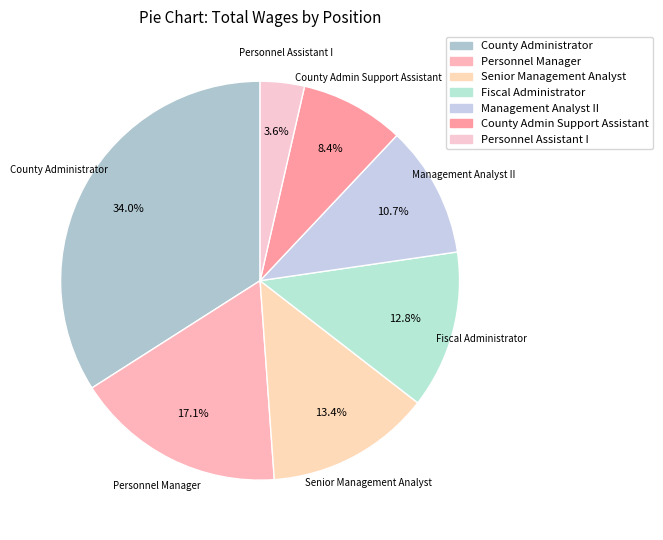

Is it true that Senior Management Analyst is 2% of the pie?

False